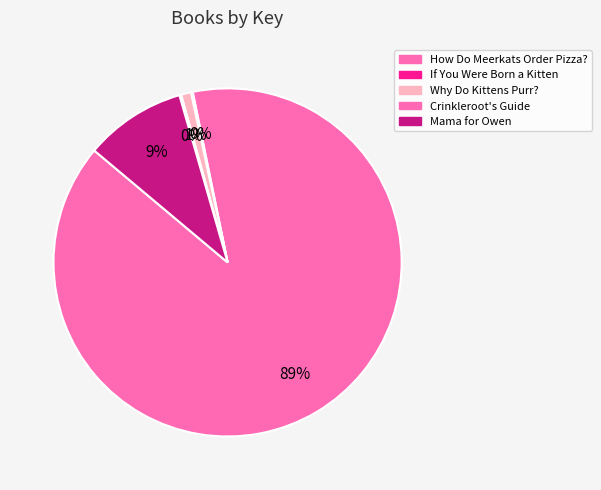

To the nearest percent, what percentage of the pie is Mama for Owen?

9%